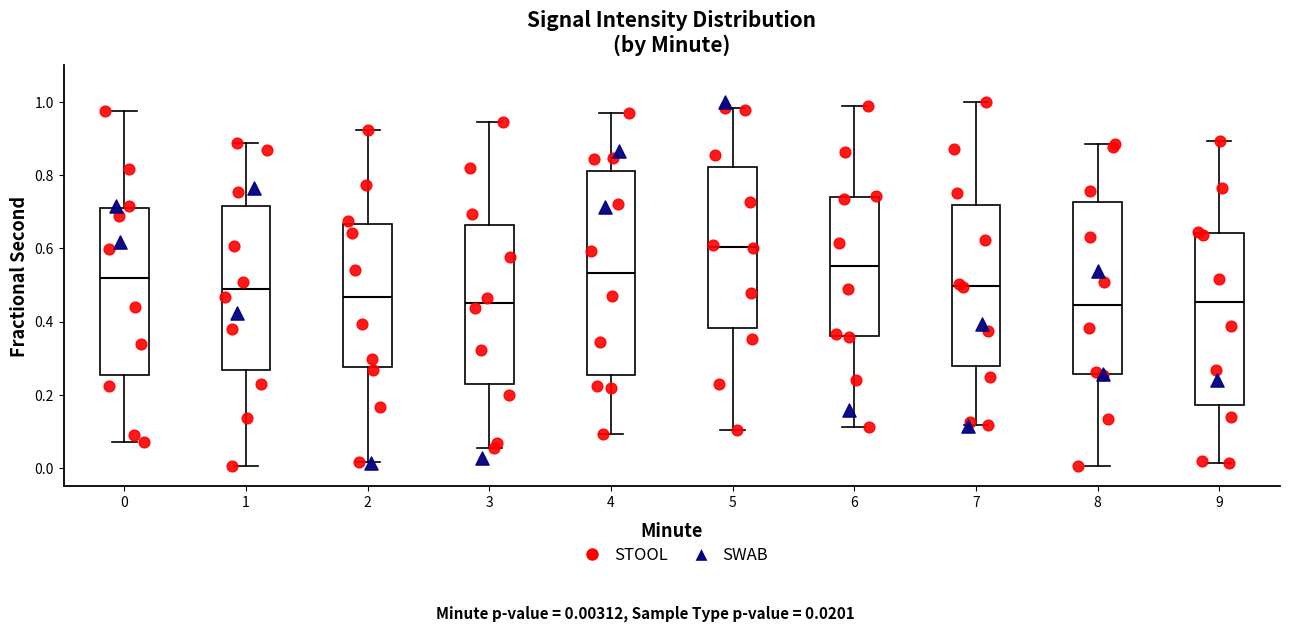

Which box is the tallest, from its lower edge to its upper edge?

4